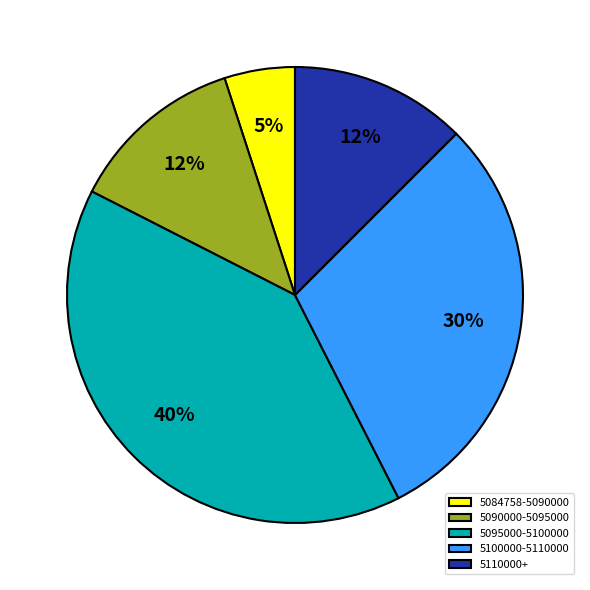

Is it true that 5090000-5095000 is 25% of the pie?

False